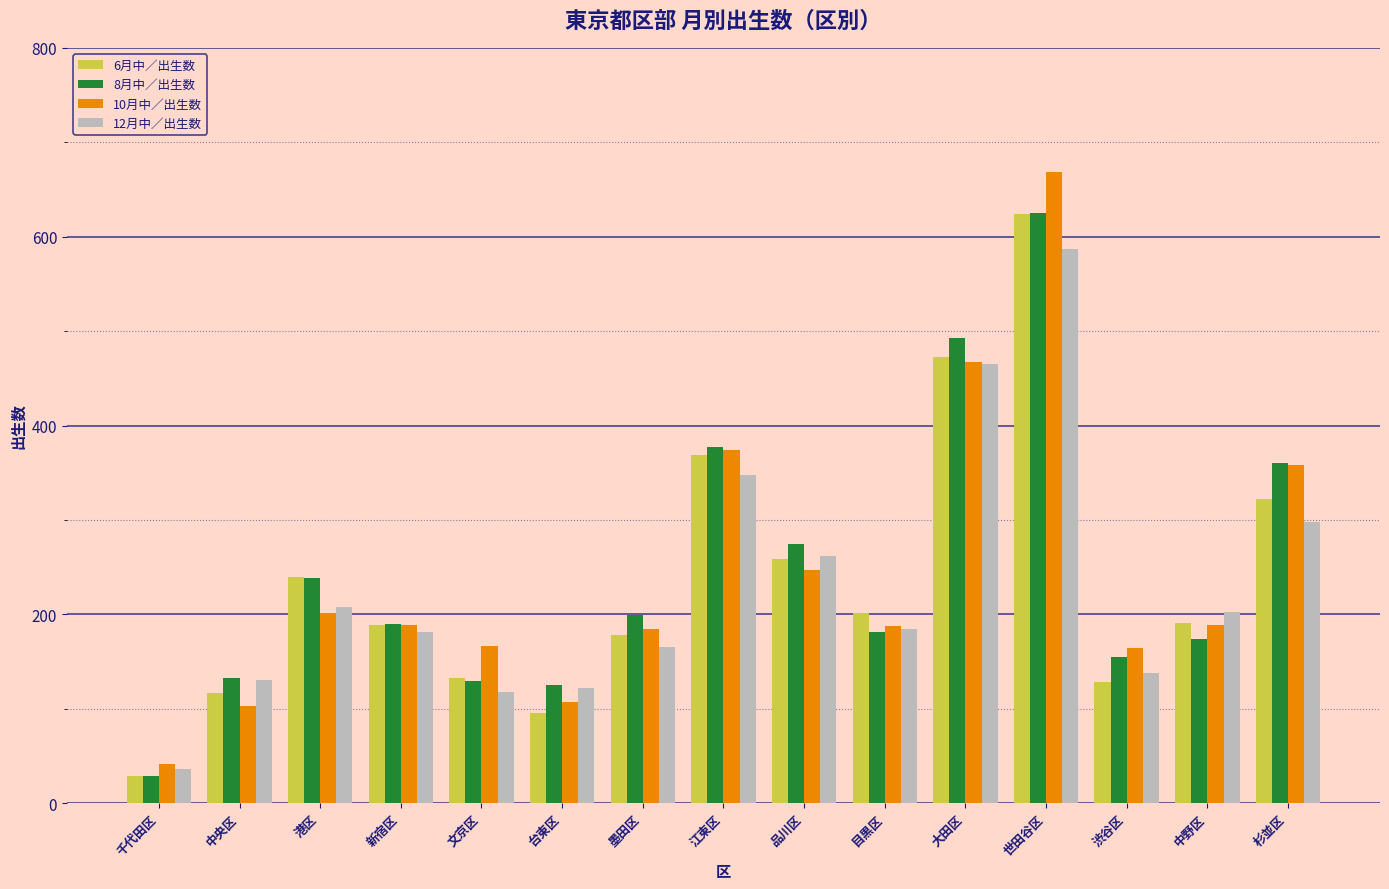

Which series has the largest range (max minus min)?

10月中／出生数